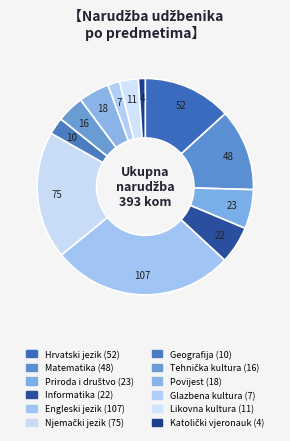

Count the number of slices in the pie.

12